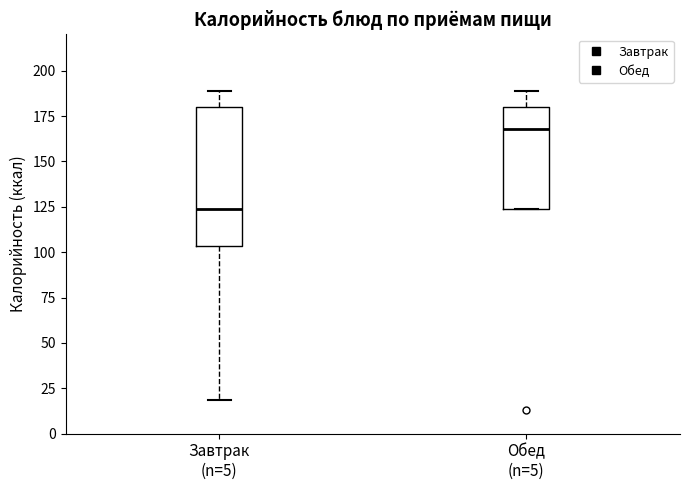

Reading left to right, read every box against the y-axis: the position of its median line, the range the box covers, and the ends of its whiskers. The values are not printed on the chart, so give them approximately, as read against the axis.

Завтрак (n=5): median 125, box 105 to 180, whiskers 20 to 190
Обед (n=5): median 170, box 125 to 180, whiskers 125 to 190